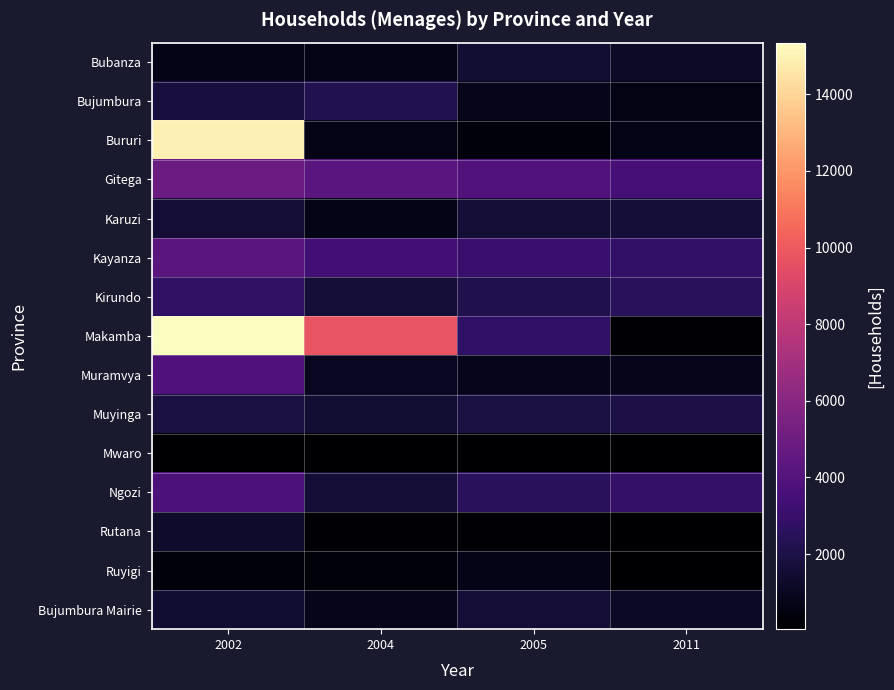

Which series has the largest total across all categories?

Makamba